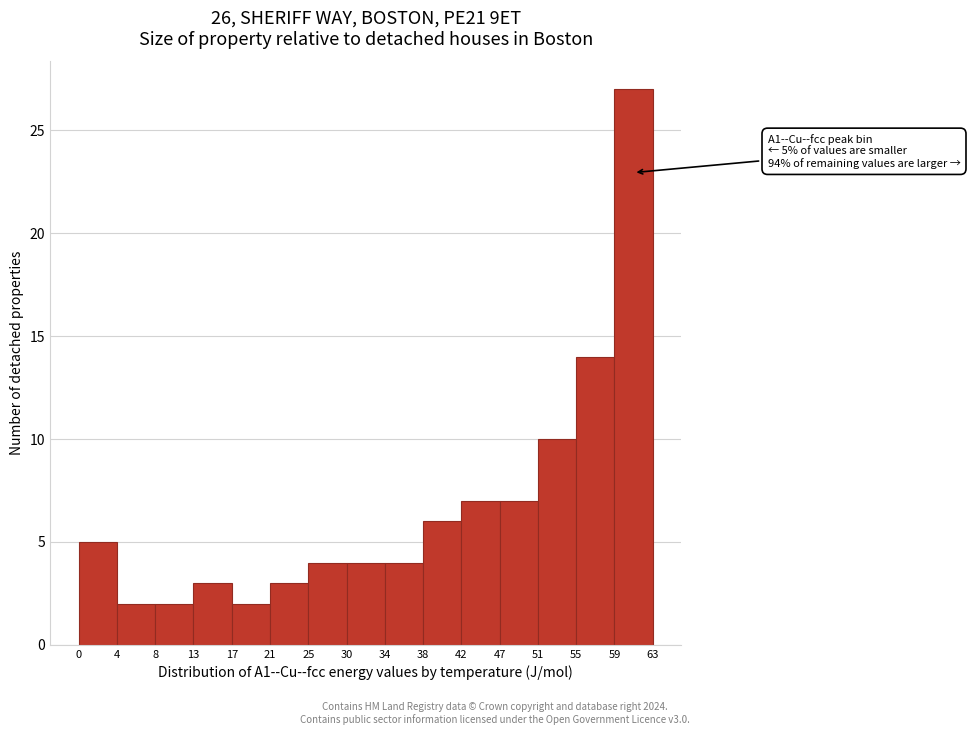

Over which range of the x-axis is the bar tallest?

59 to 63